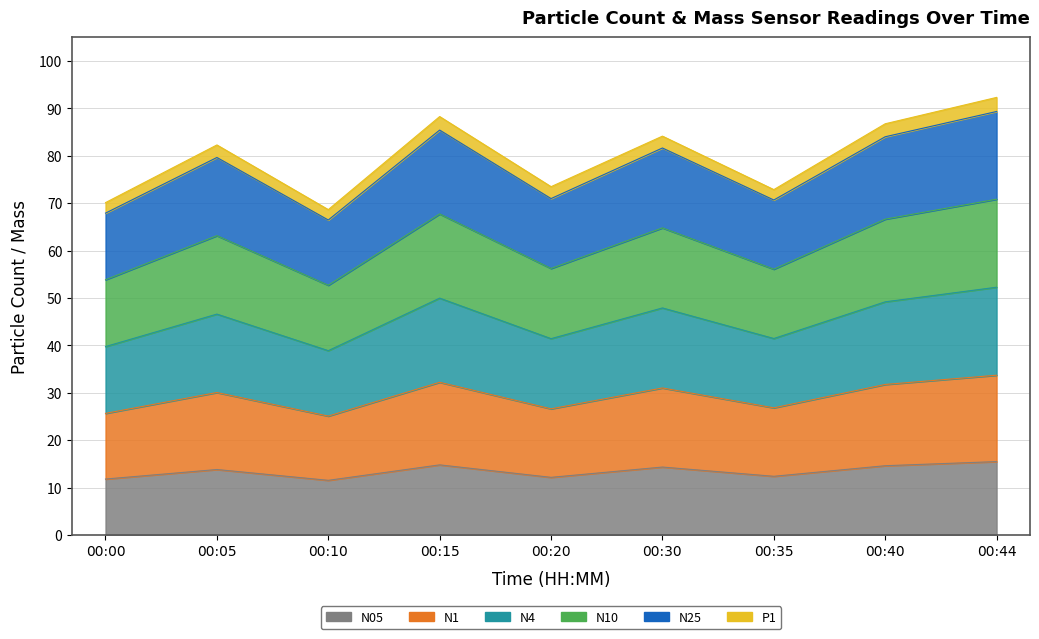

True or false: N1 and N10 intersect in this chart.

False